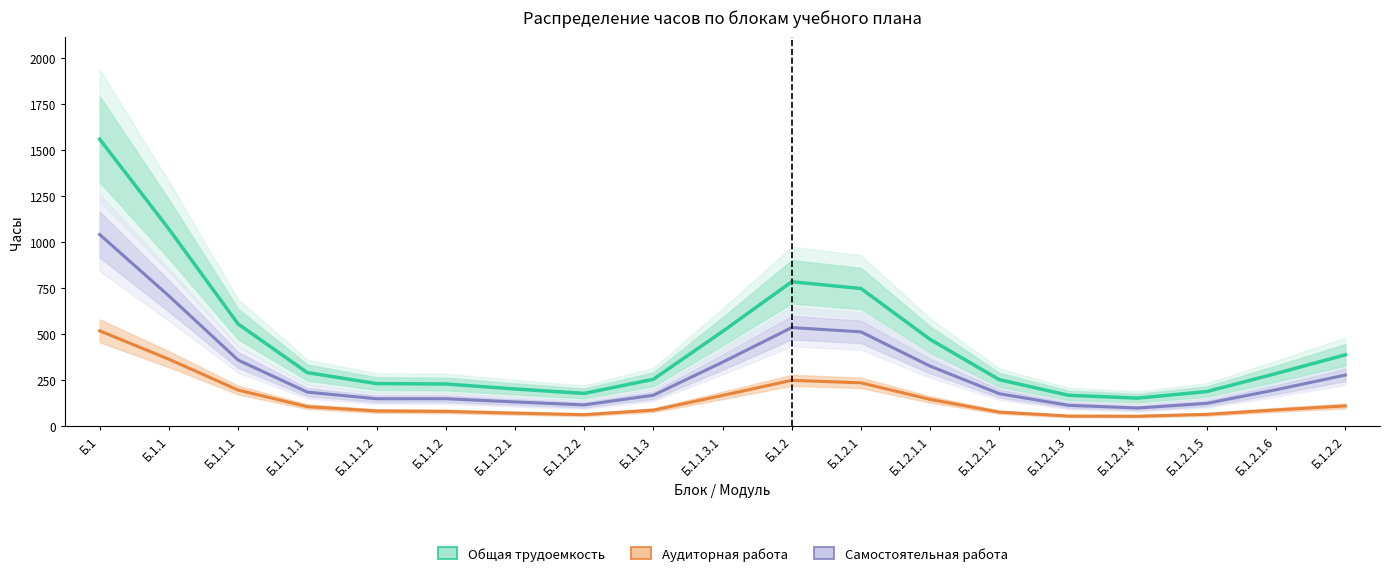

Is the value of Аудиторная работа at Б.1.2.1.6 greater than the value of Самостоятельная работа at Б.1.1.2.1?

No